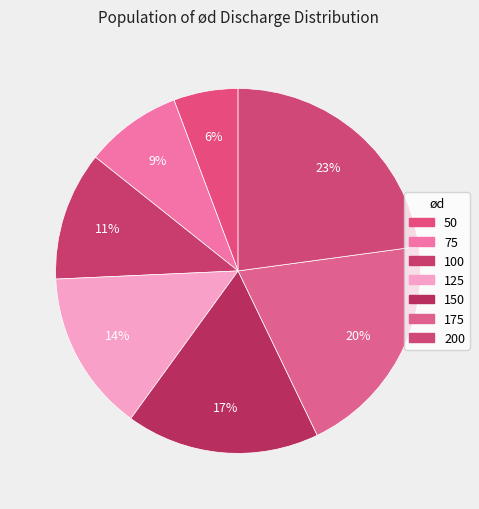

To the nearest percent, what portion does 50 represent?

6%